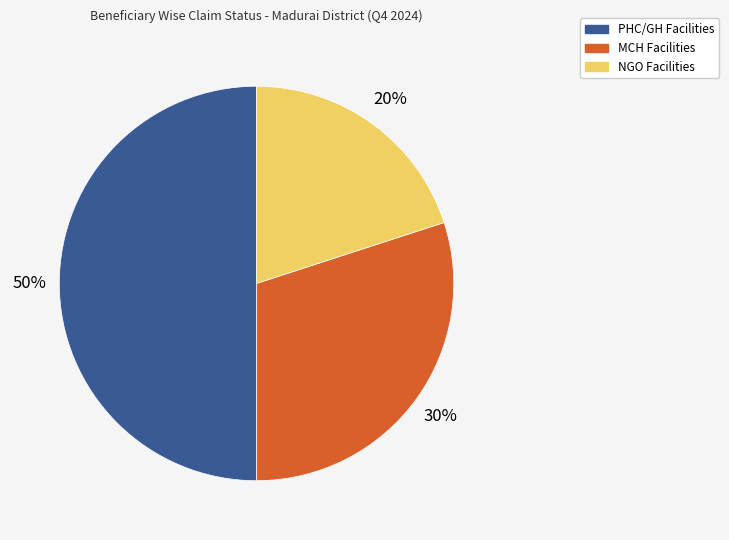

Does NGO Facilities account for over 50% of the chart?

No